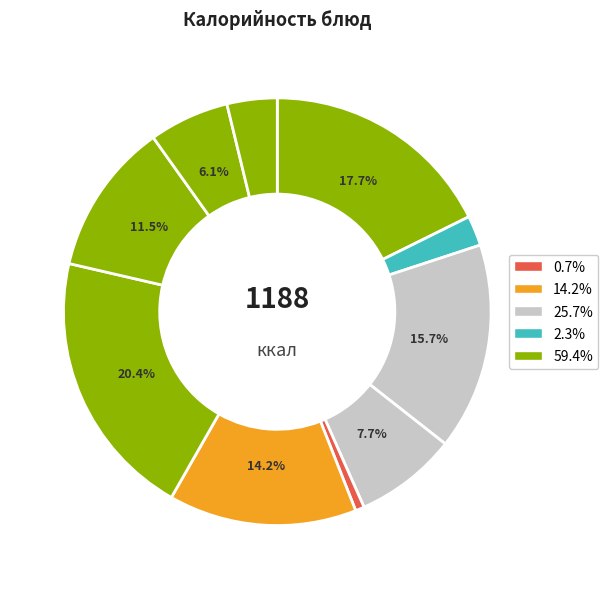

How many segments does this pie chart have?

10